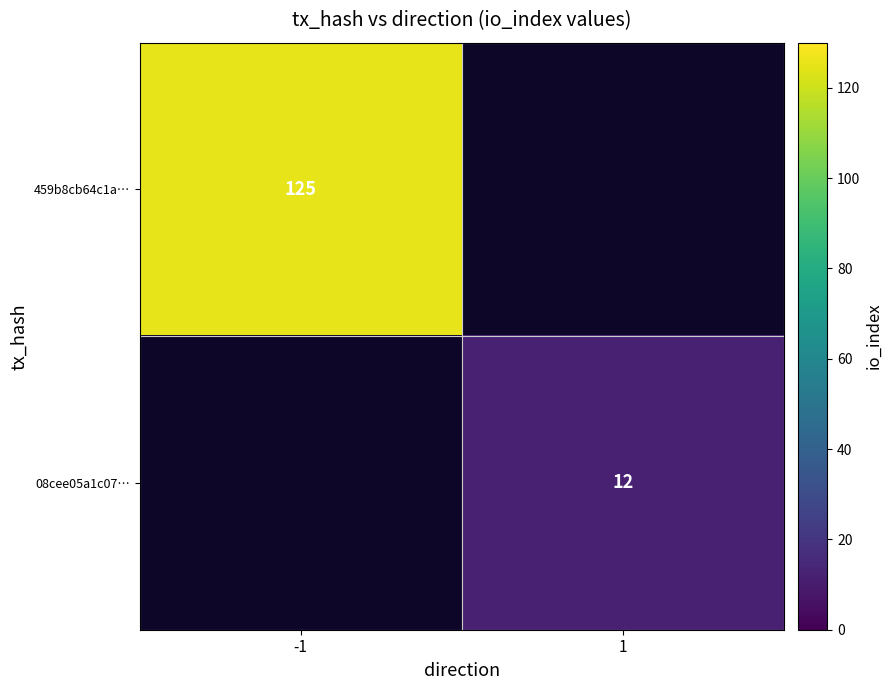

The value of 08cee05a1c07… at 1 is 12. True or false?

True